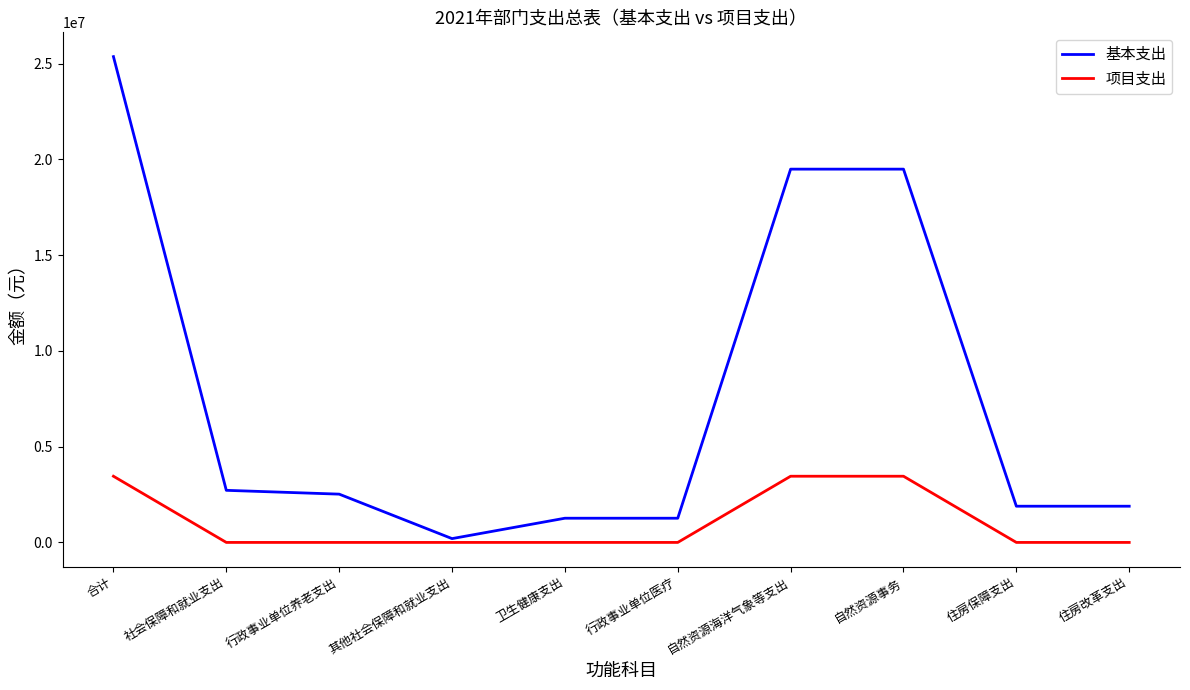

What is the difference between the highest and lowest values at 社会保障和就业支出?

2720850